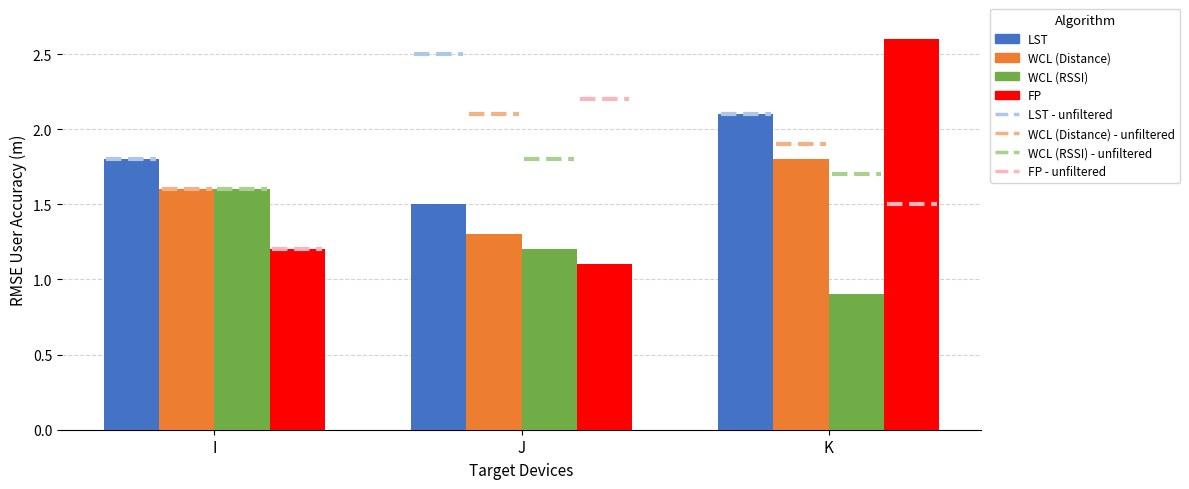

Does the chart contain any negative values?

No